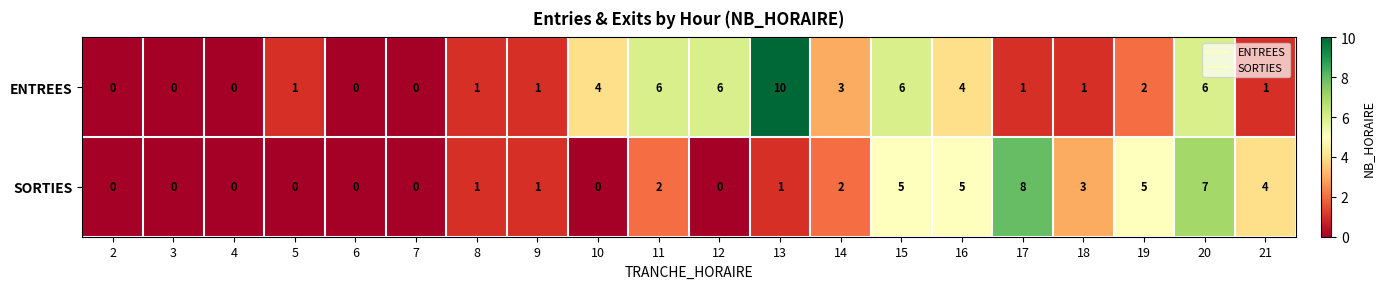

What is the total value across all series at 10?

4